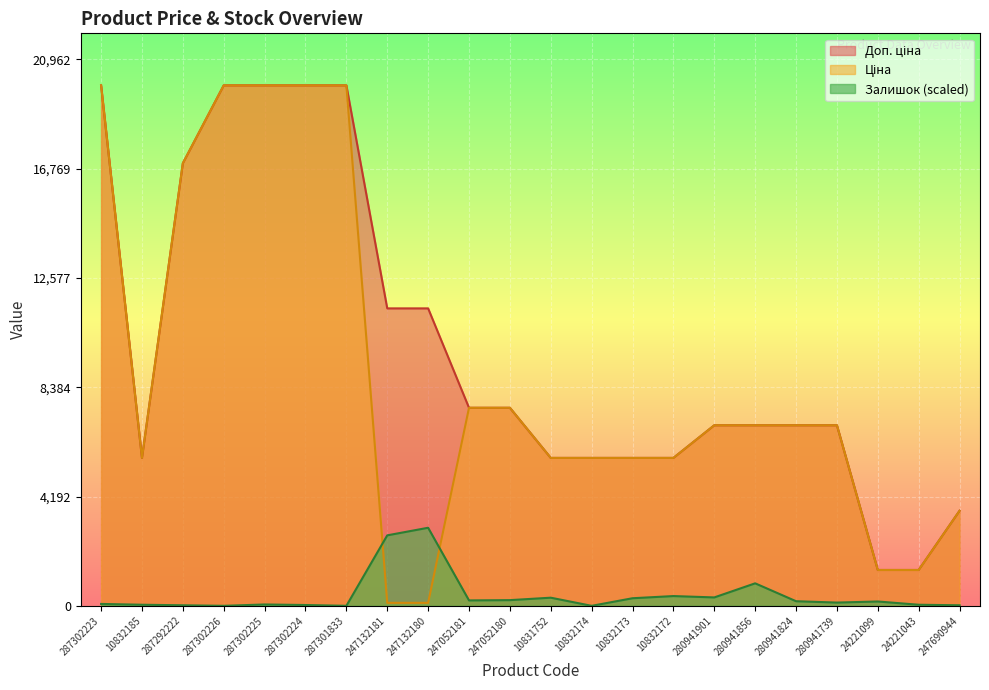

At which category is the sum across all series the highest?

287302223